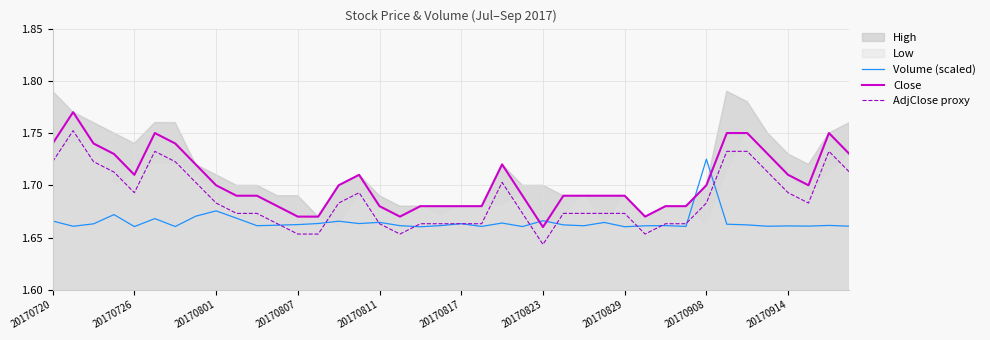

At which label does Close reach its minimum?

20170823